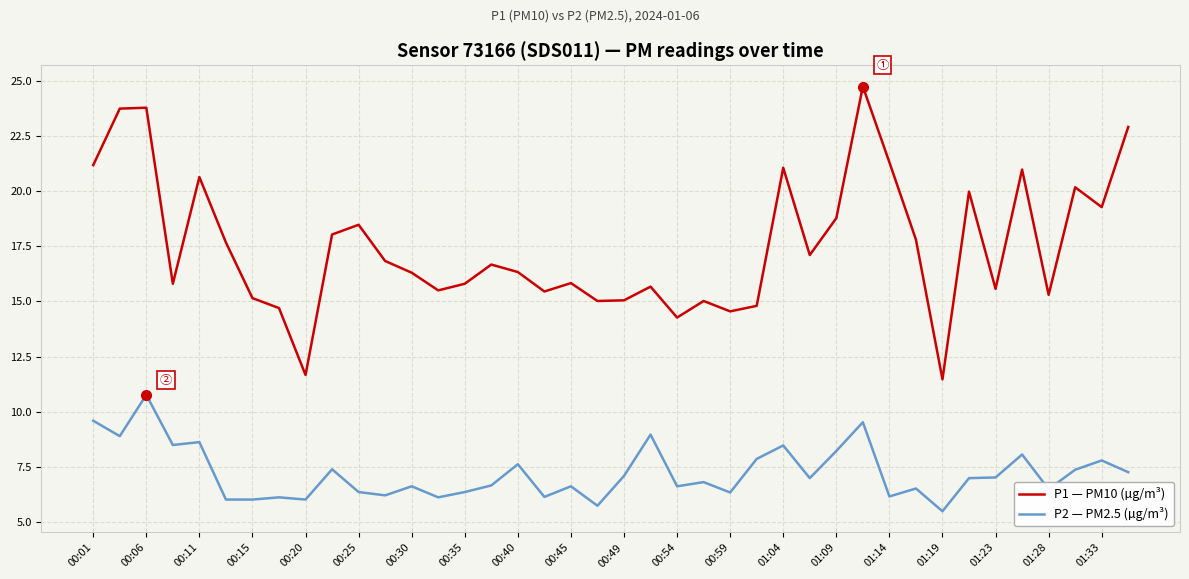

List the series in order of their peak value, lowest first.

P2 — PM2.5 (µg/m³), P1 — PM10 (µg/m³)